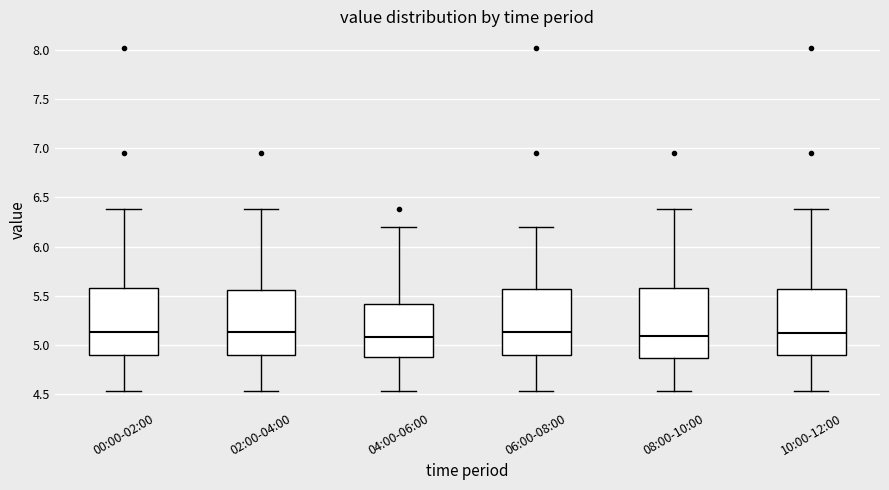

Reading left to right, read every box against the y-axis: the position of its median line, the range the box covers, and the ends of its whiskers. The values are not printed on the chart, so give them approximately, as read against the axis.

00:00-02:00: median 5.15, box 4.90 to 5.60, whiskers 4.55 to 6.40
02:00-04:00: median 5.15, box 4.90 to 5.55, whiskers 4.55 to 6.40
04:00-06:00: median 5.10, box 4.85 to 5.40, whiskers 4.55 to 6.20
06:00-08:00: median 5.15, box 4.90 to 5.55, whiskers 4.55 to 6.20
08:00-10:00: median 5.10, box 4.85 to 5.60, whiskers 4.55 to 6.40
10:00-12:00: median 5.10, box 4.90 to 5.55, whiskers 4.55 to 6.40